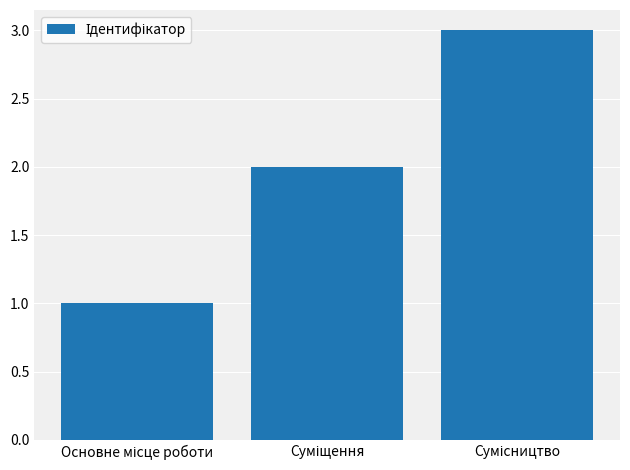

How many values are between 1 and 3?

3